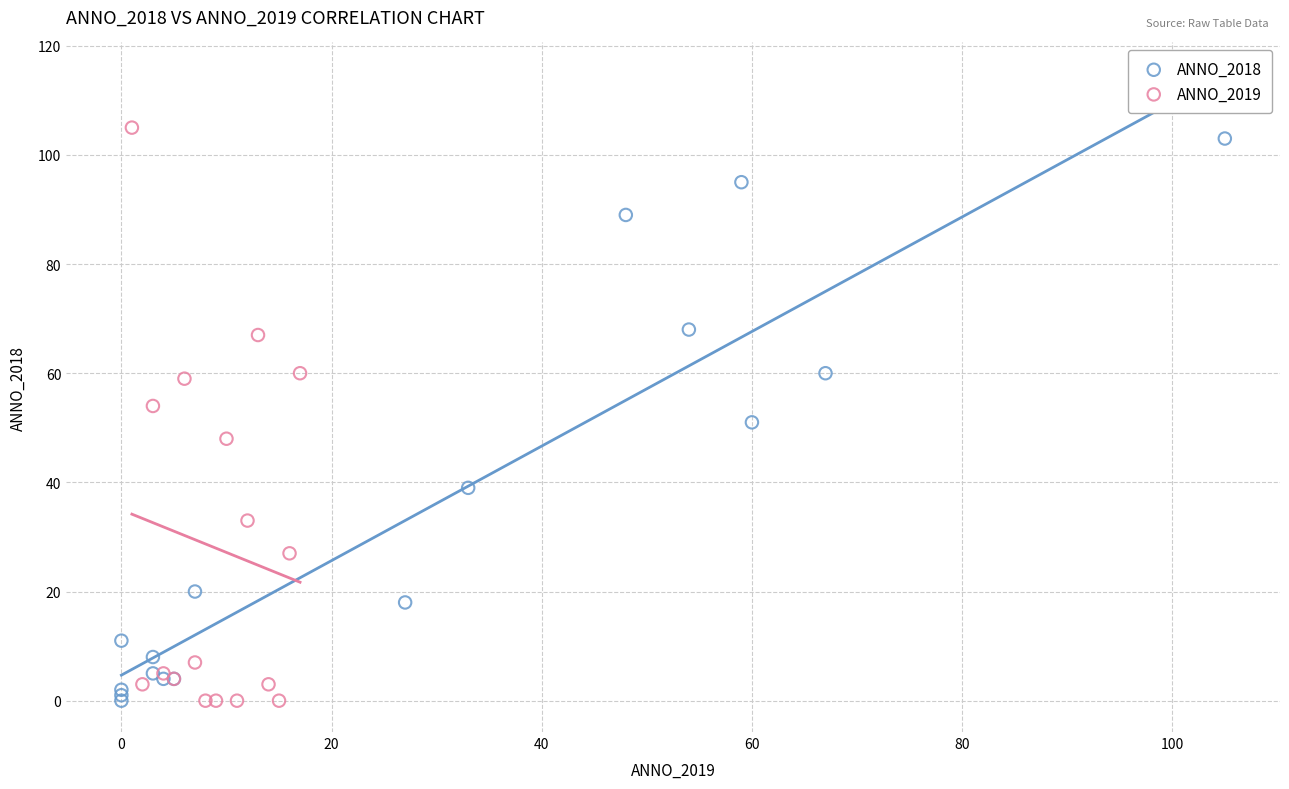

Which series has the largest Y range (max minus min)?

ANNO_2019